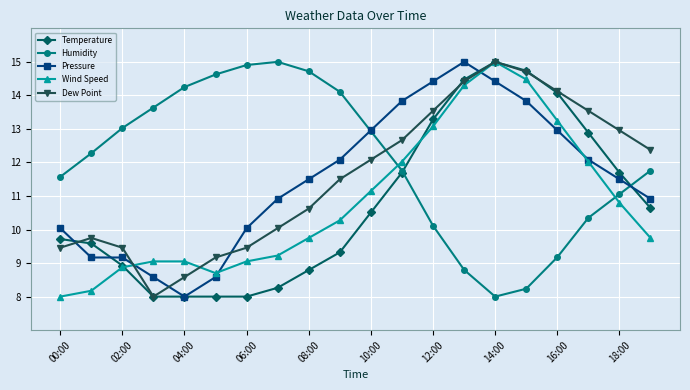

What is the value of the Dew Point point at the 1st from the left?

9.5